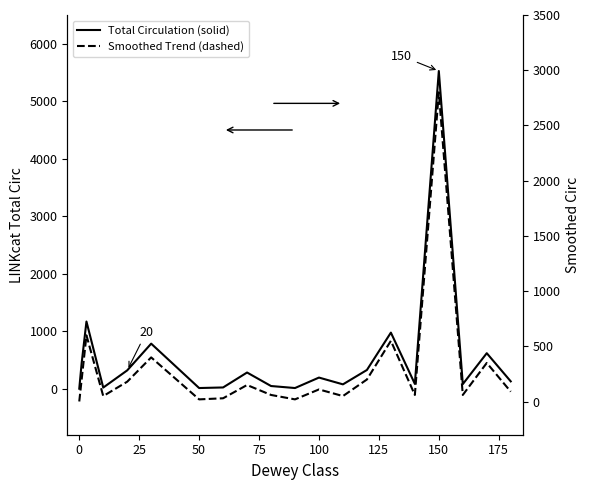

After their last crossing, which series has the higher values: Smoothed Trend (dashed) or Total Circulation (solid)?

Total Circulation (solid)